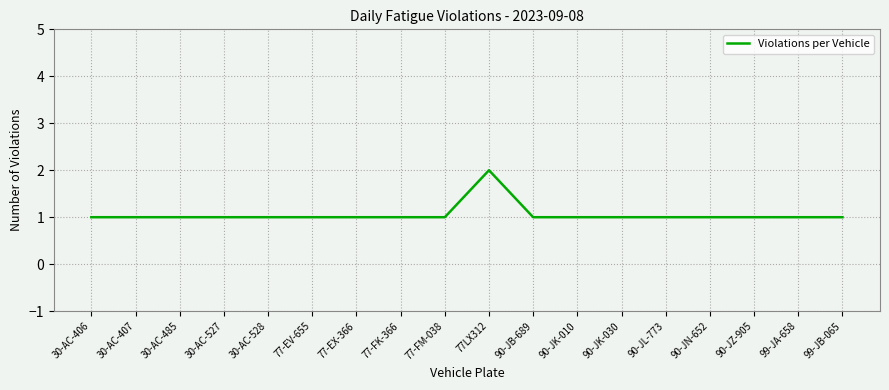

What position from the right is 90-JK-030?

6